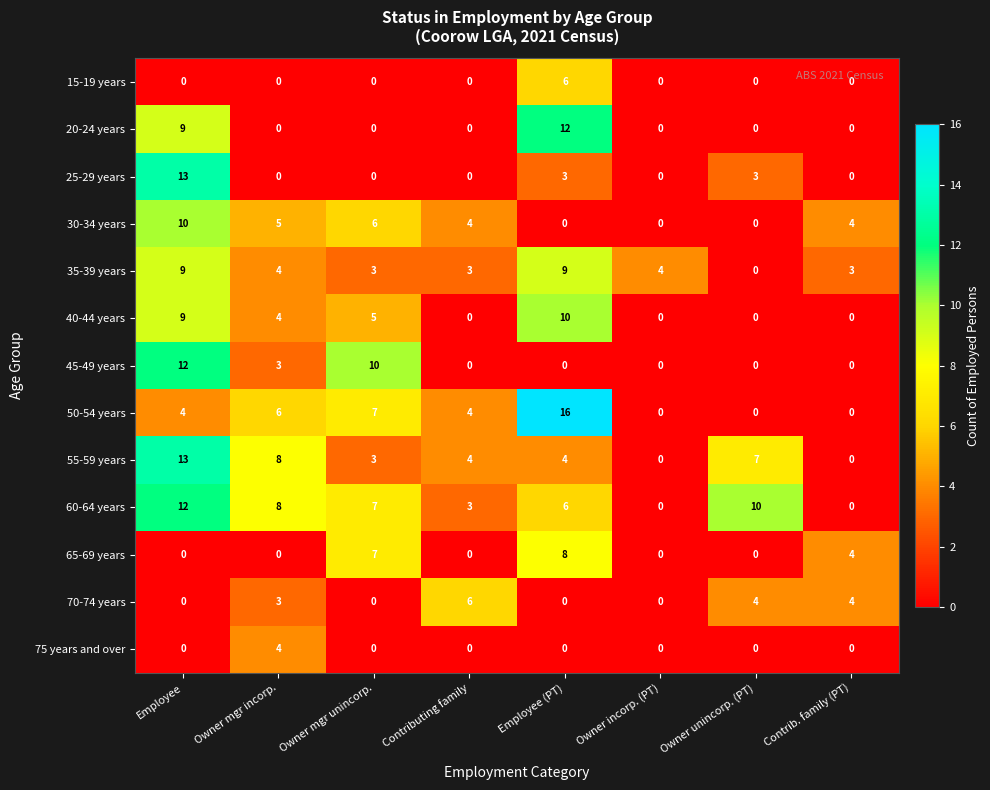

What is the difference between the highest and lowest values at Owner mgr incorp.?

8